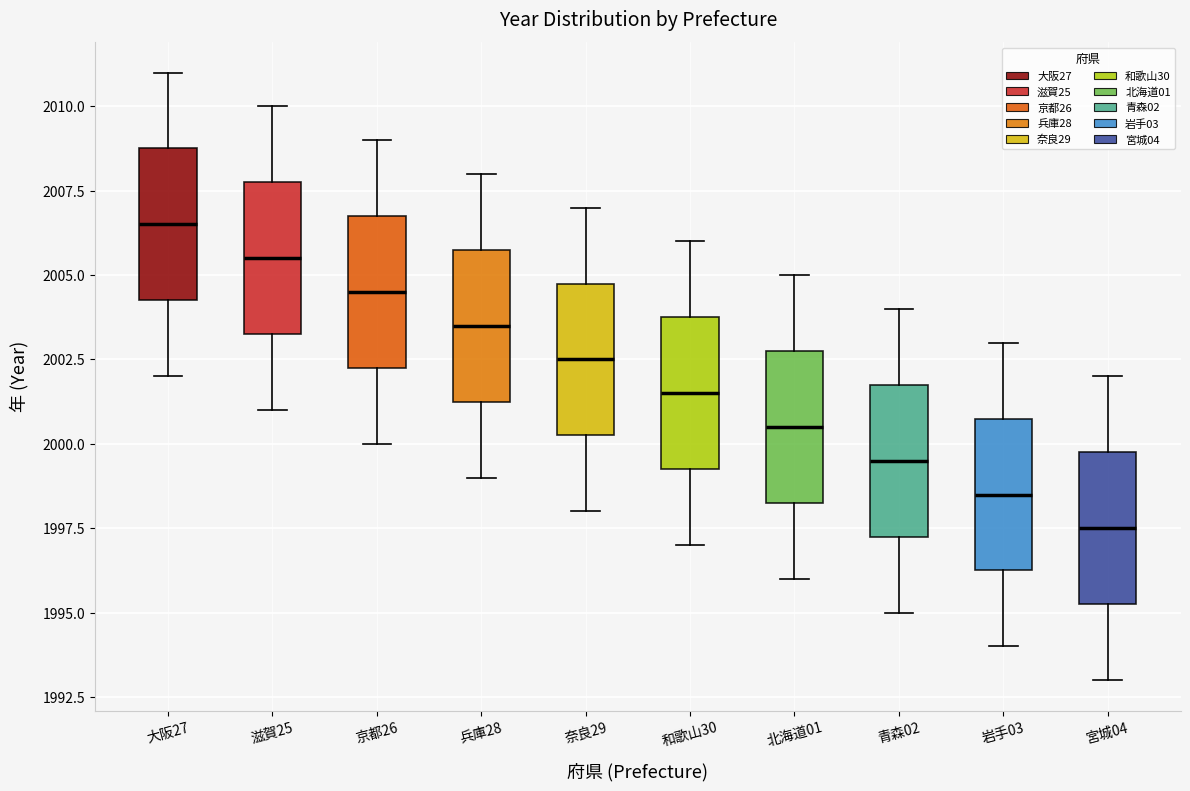

Which box has the lowest median line?

宮城04